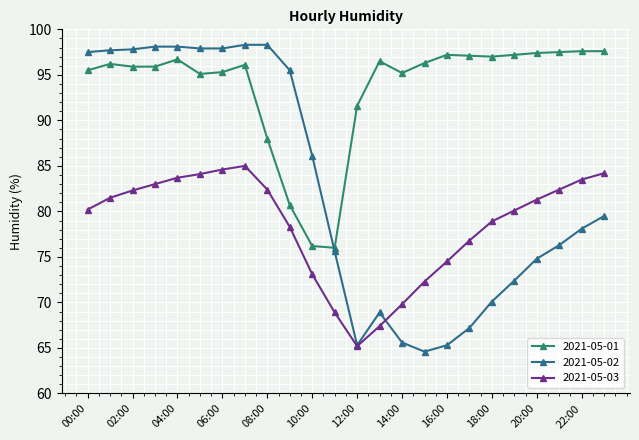

Which series has the widest spread of values?

2021-05-02